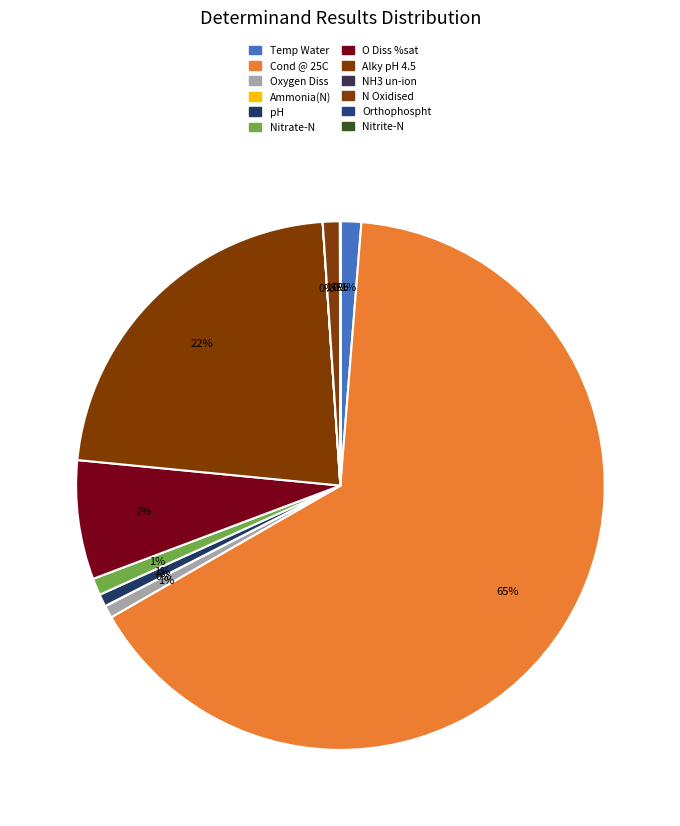

Count the number of slices in the pie.

12